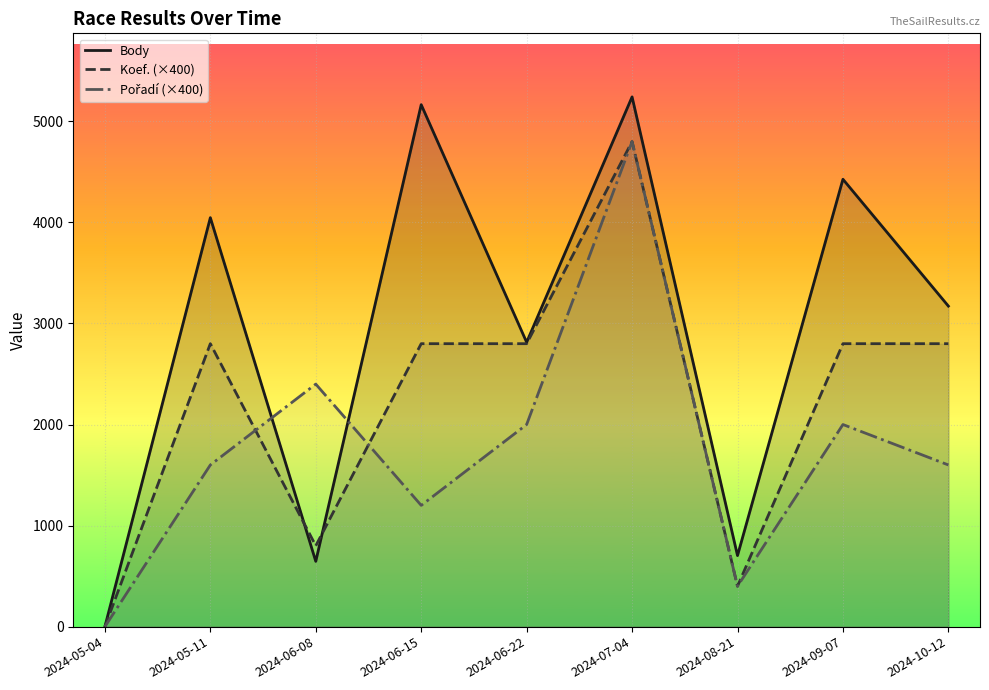

How many positive values does the Pořadí (×400) series have?

8